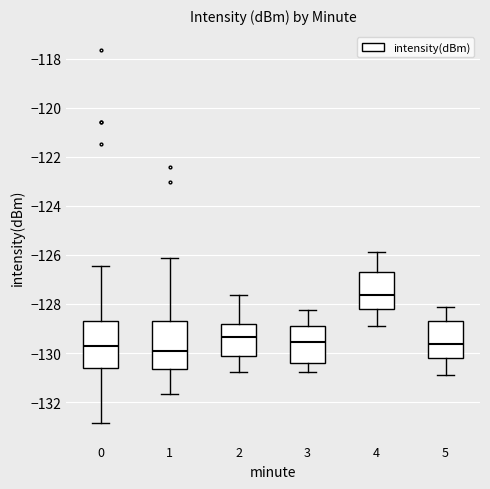

Where is the upper edge of the box at x = 5 on the y-axis? The values are not printed on the chart, so give them approximately, as read against the axis.

-128.6